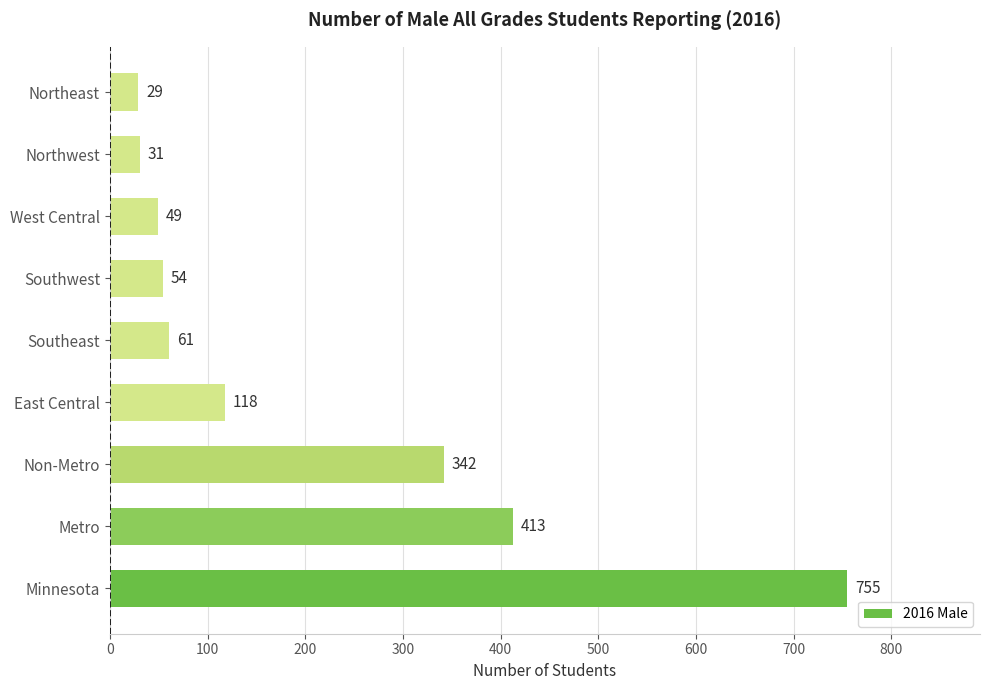

True or false: the data shows 42 at East Central.

False